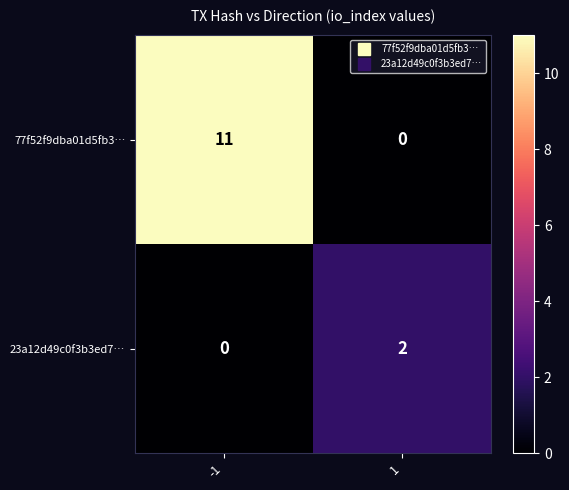

List the series in order of their overall mean, lowest first.

23a12d49c0f3b3ed7…, 77f52f9dba01d5fb3…